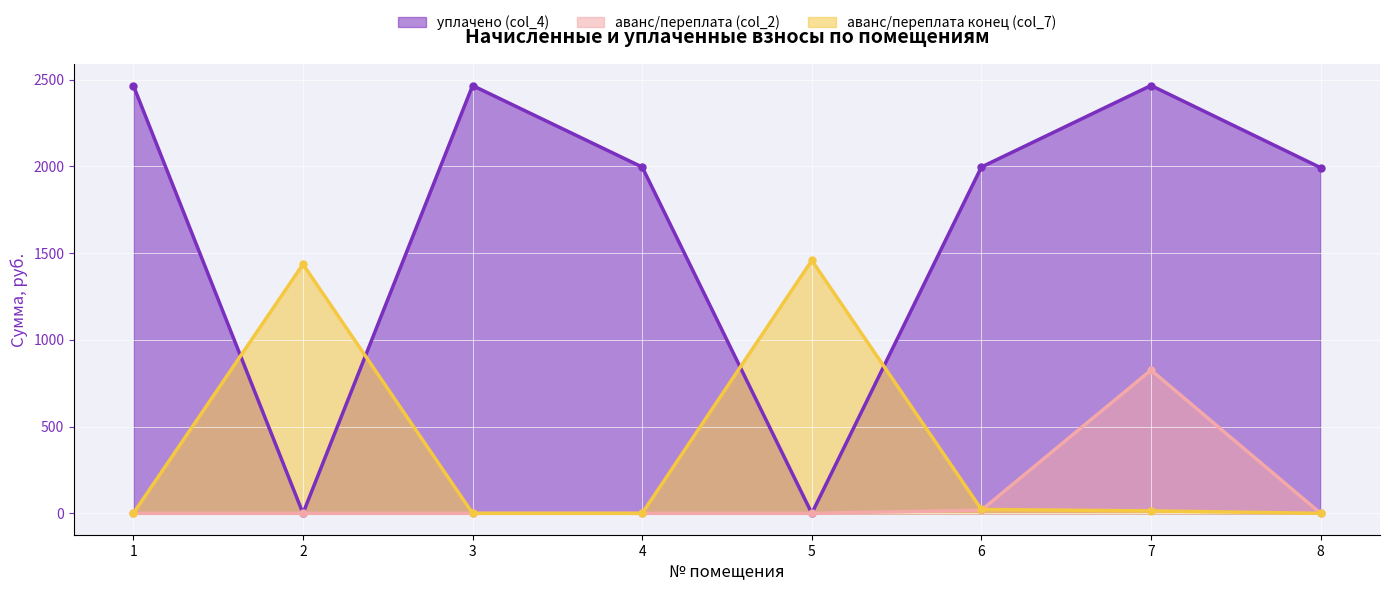

What are all the series names shown in the legend?

уплачено (col_4), аванс/переплата (col_2), аванс/переплата конец (col_7)